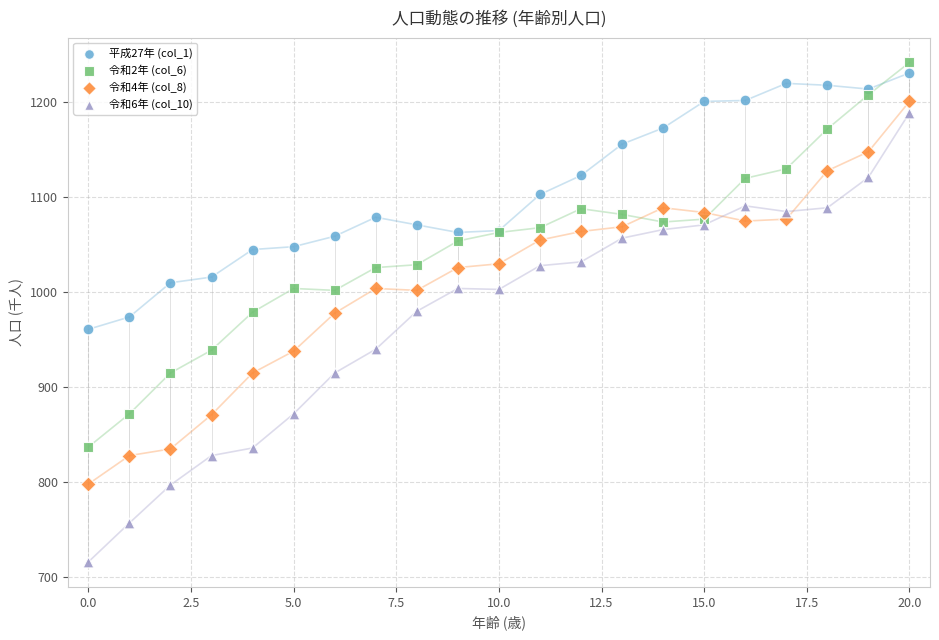

Which series has the widest spread of Y values?

令和6年 (col_10)